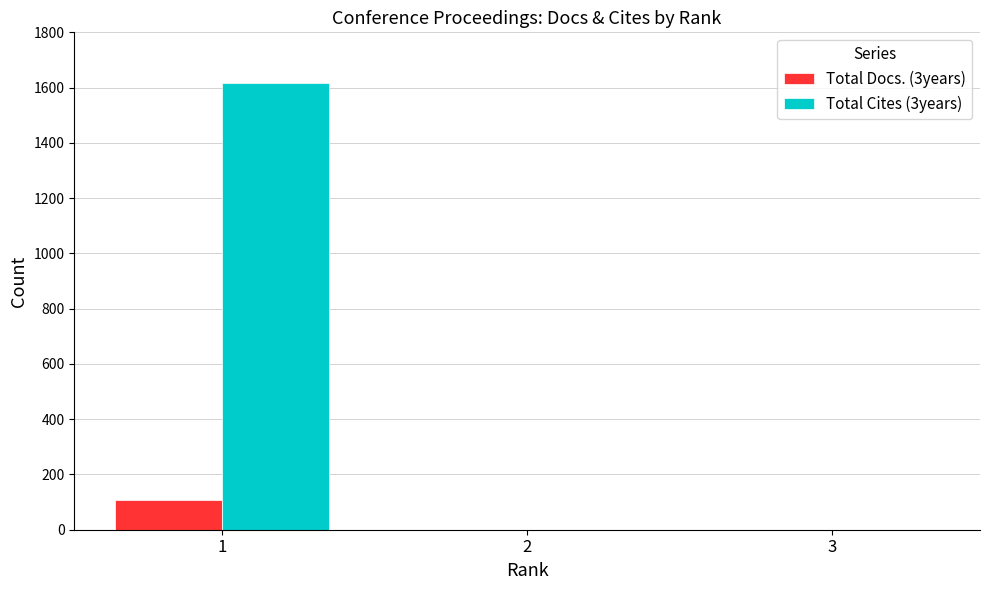

How many values in the Total Cites (3years) series exceed 0?

1